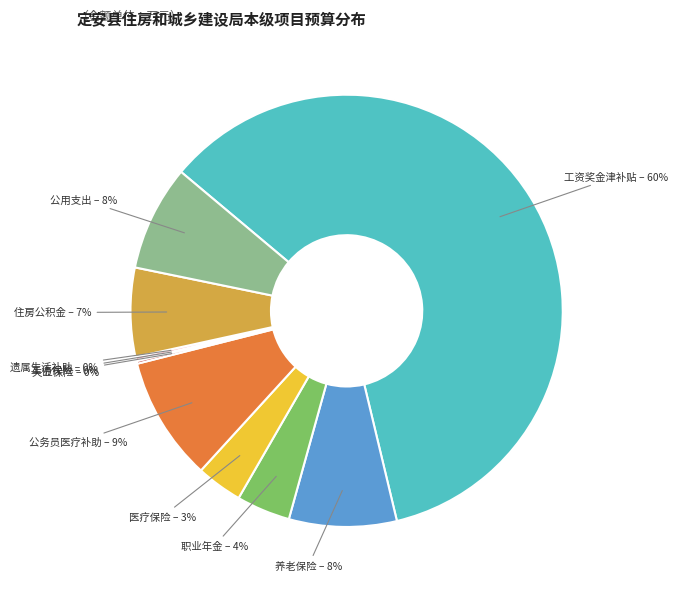

True or false: 职业年金 accounts for 10% of the total.

False